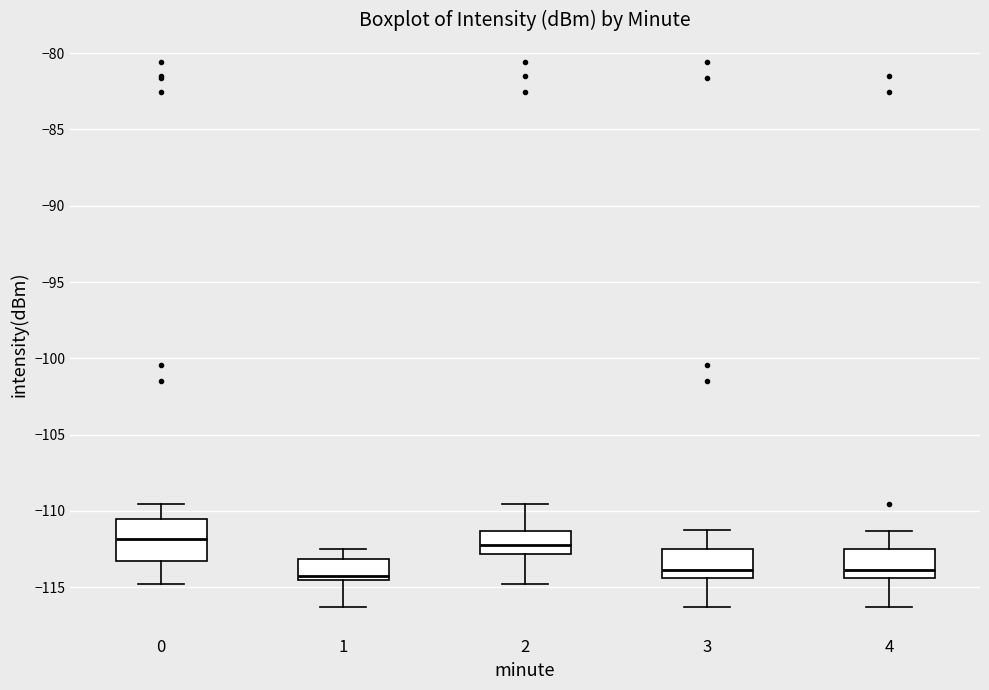

Reading left to right, transcribe this box plot: for each box, give where its median line is, the range the box spans, and where its two whiskers end, as read against the y-axis. The values are not printed on the chart, so give them approximately, as read against the axis.

0: median -112.0, box -113.5 to -110.5, whiskers -115.0 to -109.5
1: median -114.5 (just above the box's lower edge), box -114.5 to -113.0, whiskers -116.5 to -112.5
2: median -112.5, box -113.0 to -111.5, whiskers -115.0 to -109.5
3: median -114.0, box -114.5 to -112.5, whiskers -116.5 to -111.5
4: median -114.0, box -114.5 to -112.5, whiskers -116.5 to -111.5